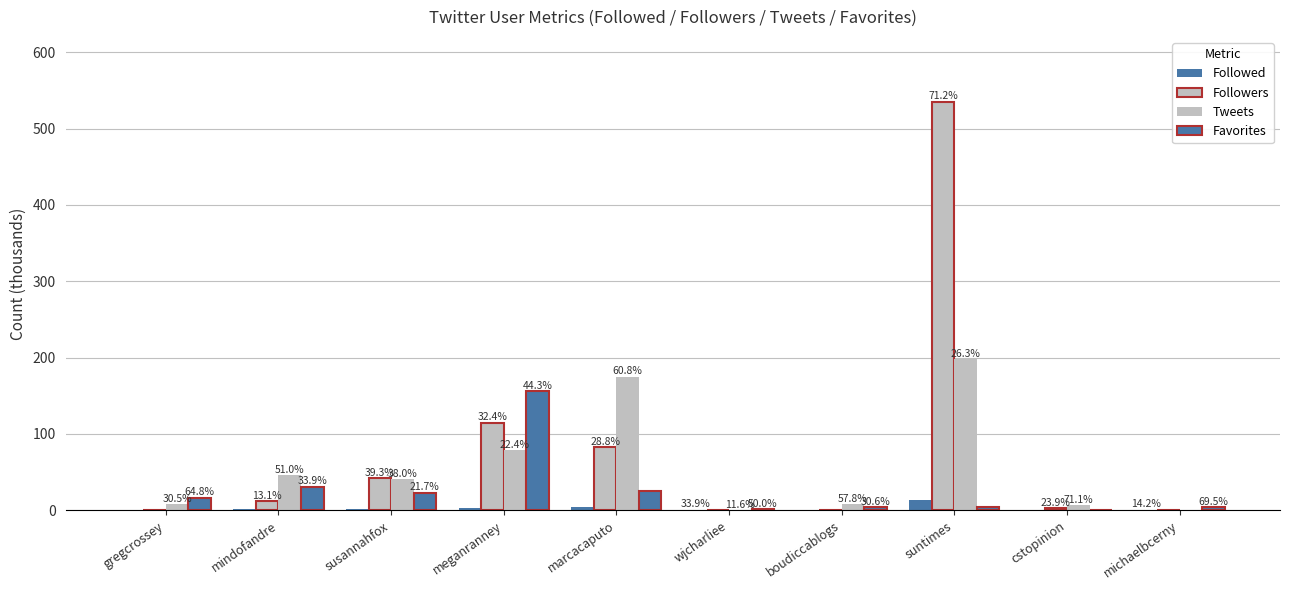

Reading left to right, list all the values displayed in this chart.

Followed: gregcrossey=0.8	mindofandre=1.9	susannahfox=1.0	meganranney=3.3	marcacaputo=4.6	wjcharliee=0.7	boudiccablogs=0.8	suntimes=13.6	cstopinion=0.4	michaelbcerny=0.8
Followers: gregcrossey=0.4	mindofandre=12.0	susannahfox=42.0	meganranney=114.6	marcacaputo=82.8	wjcharliee=0.1	boudiccablogs=0.8	suntimes=535.3	cstopinion=2.4	michaelbcerny=0.4
Tweets: gregcrossey=7.8	mindofandre=46.5	susannahfox=40.6	meganranney=79.1	marcacaputo=174.9	wjcharliee=0.2	boudiccablogs=8.1	suntimes=197.9	cstopinion=7.0	michaelbcerny=0.5
Favorites: gregcrossey=16.7	mindofandre=30.9	susannahfox=23.1	meganranney=156.5	marcacaputo=25.5	wjcharliee=1.0	boudiccablogs=4.3	suntimes=4.6	cstopinion=0.1	michaelbcerny=3.7